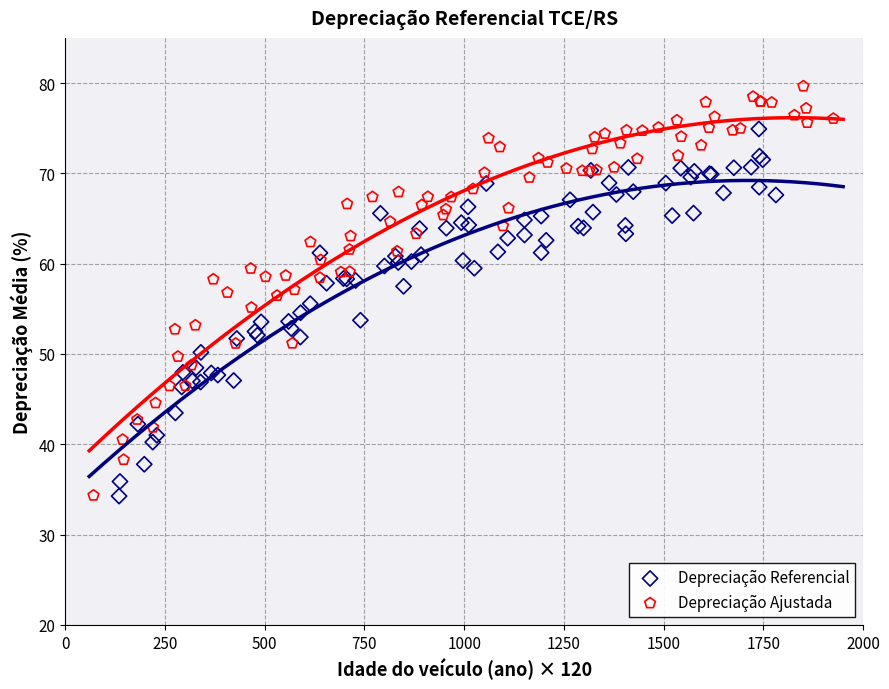

Which series has the widest spread of Y values?

Depreciação Ajustada